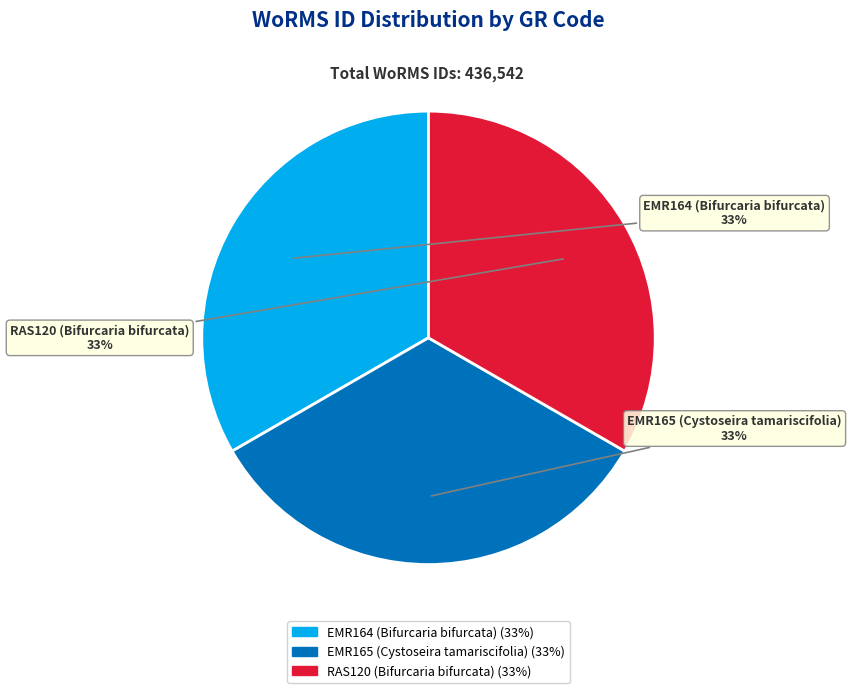

Do RAS120 (Bifurcaria bifurcata) and EMR165 (Cystoseira tamariscifolia) together represent more than half of the pie?

Yes